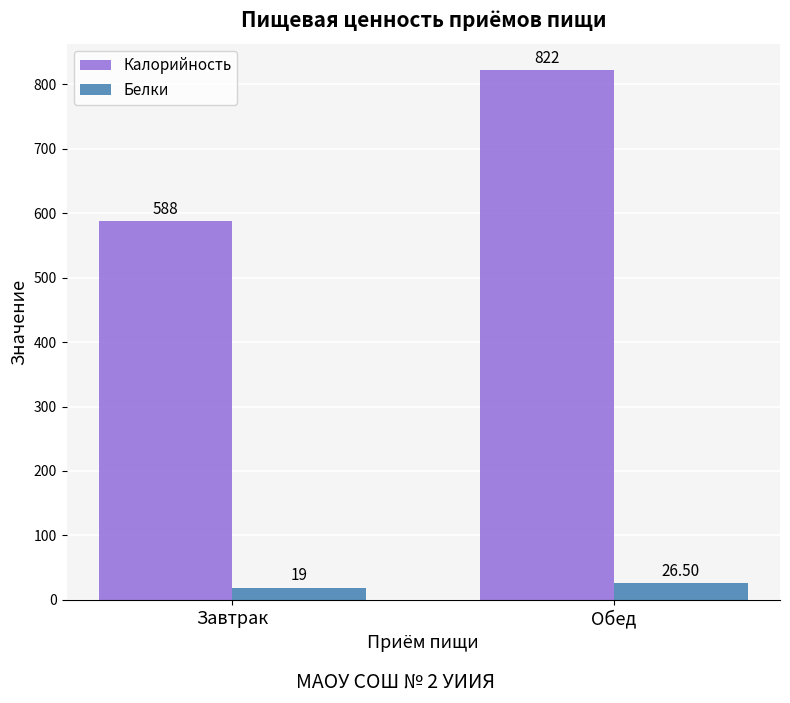

What is the sum of the Калорийность values at Обед and Завтрак?

1410.0